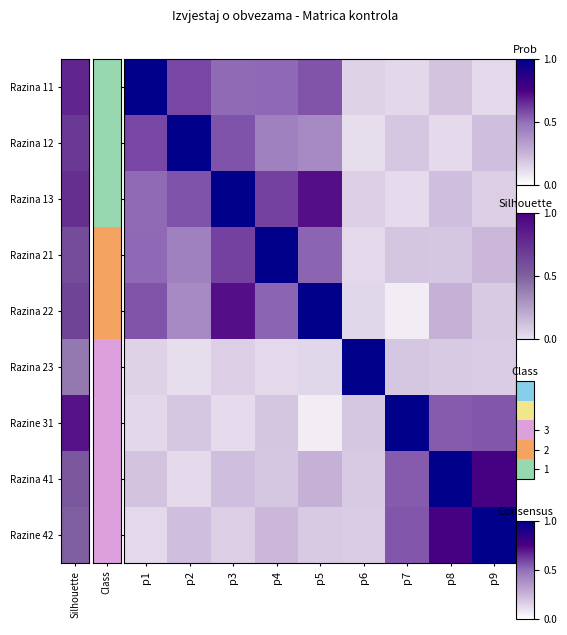

Which series has the largest total across all categories?

Razina 13